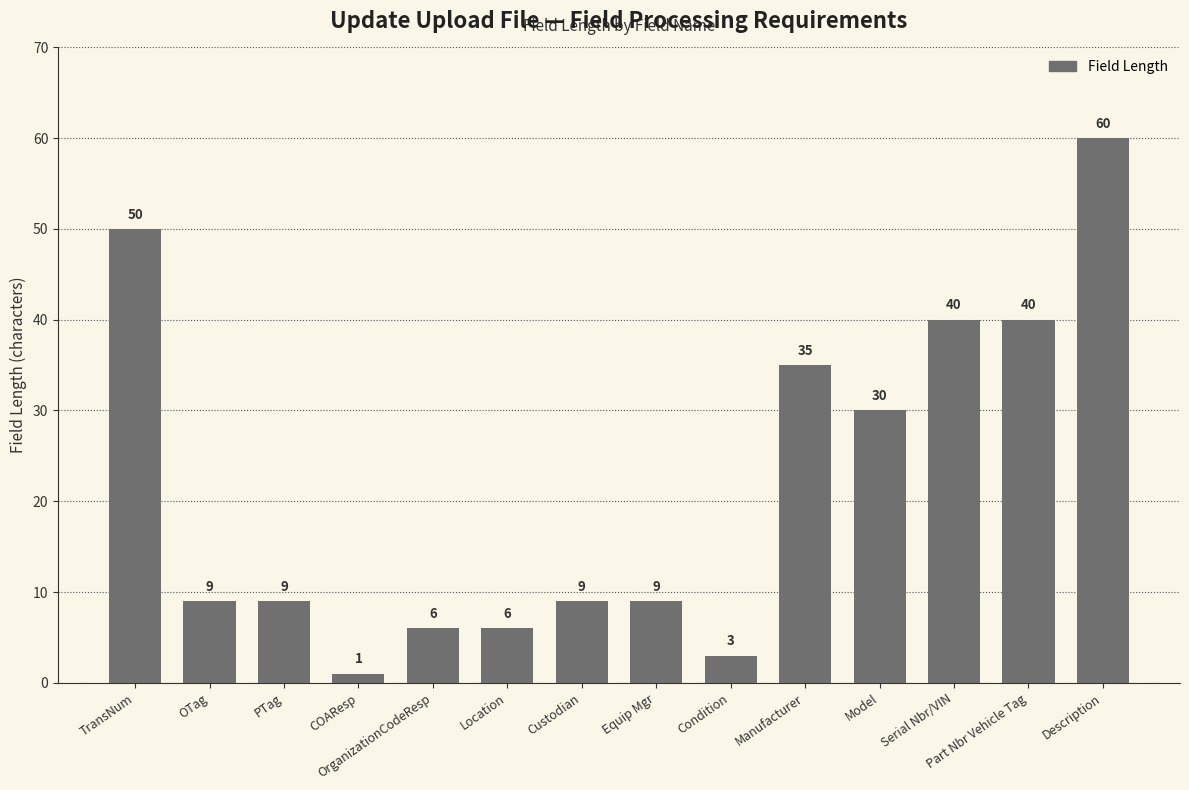

What is the label of the 10th bar from the right?

OrganizationCodeResp